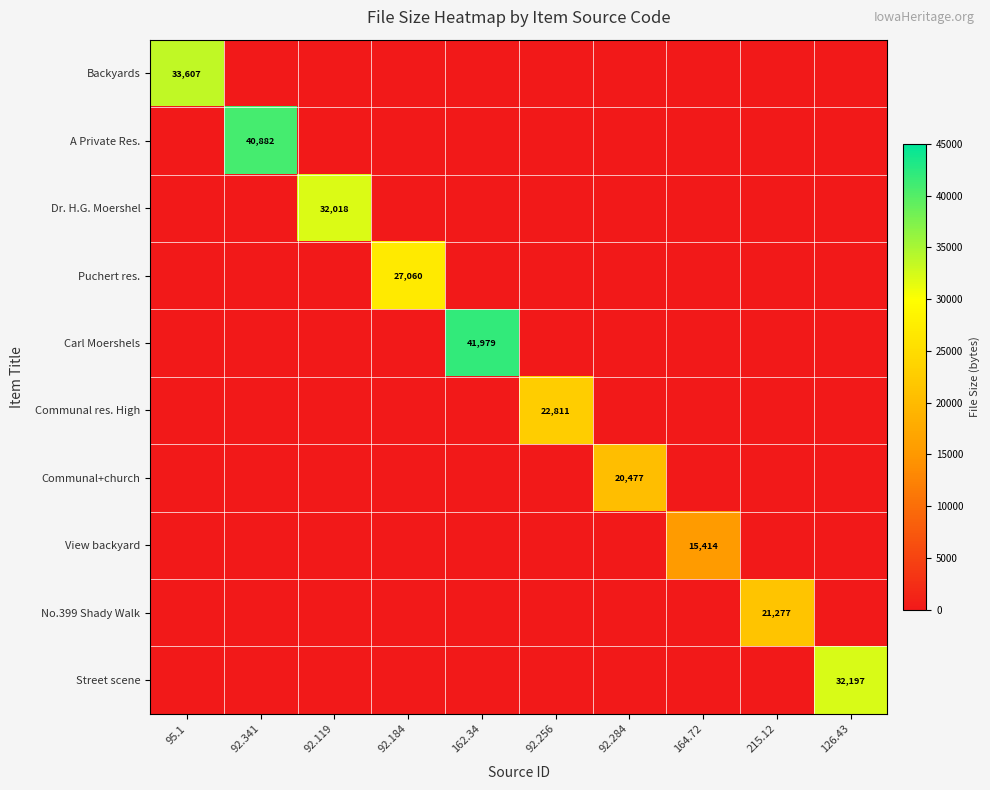

The value of Street scene at 126.43 is 7136. True or false?

False